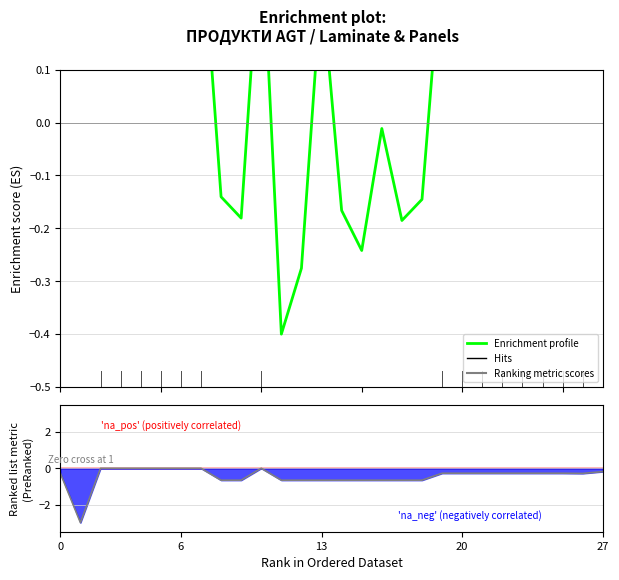

True or false: Ranking metric scores has more than 1 points higher than both neighbors.

False